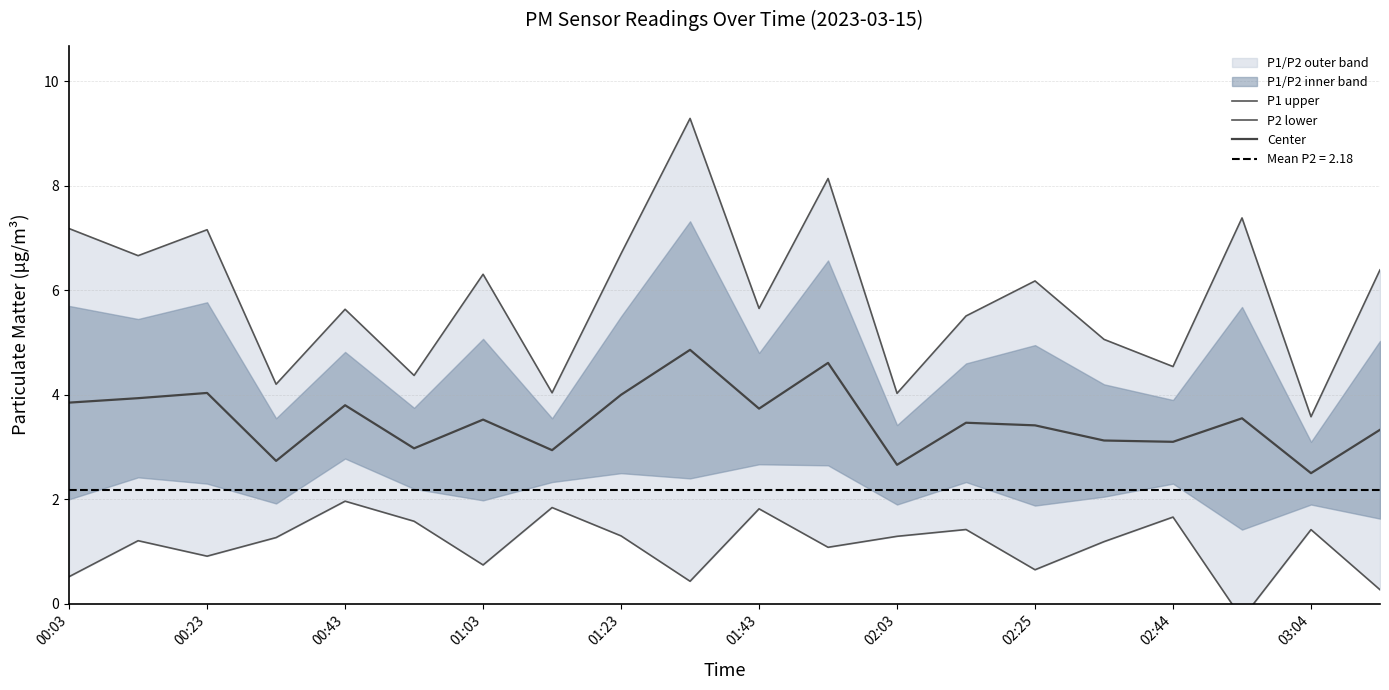

True or false: Center has a value of 3.1 at 02:44.

True